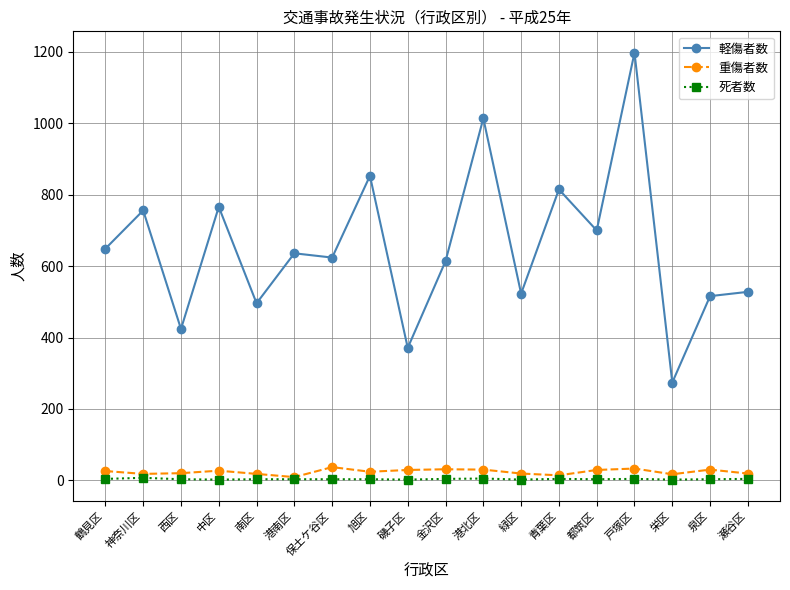

Between 緑区 and 栄区, which series saw the biggest shift?

軽傷者数